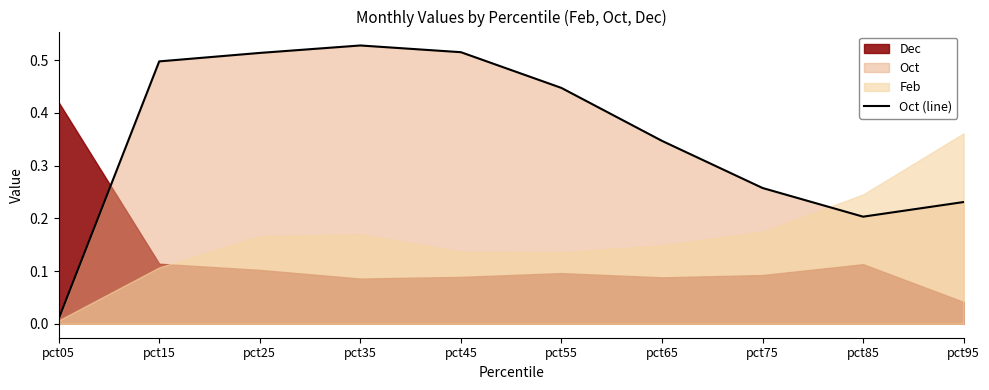

Rank the categories by value from highest to lowest.

pct35, pct45, pct25, pct15, pct55, pct65, pct75, pct95, pct85, pct05